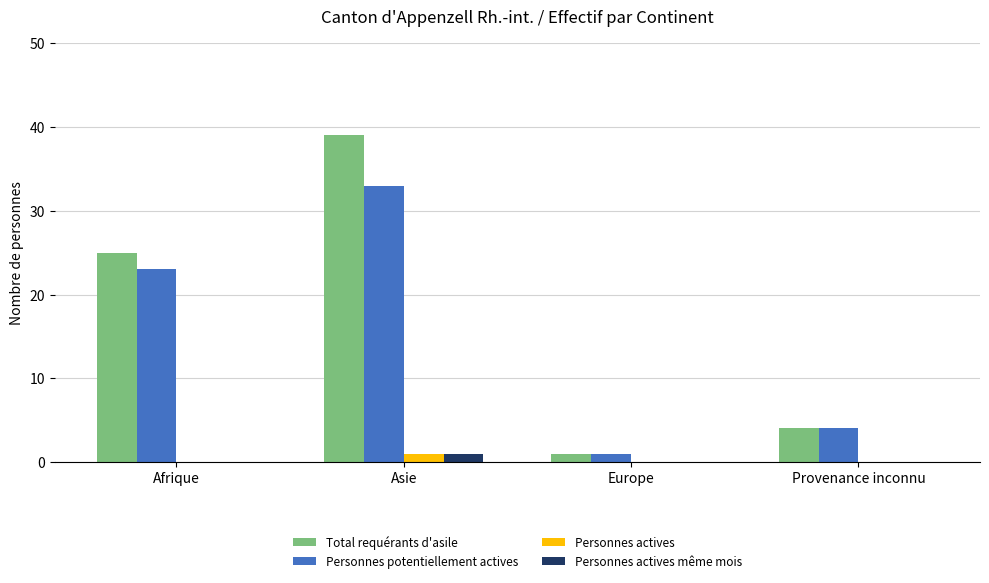

How many groups of bars are there?

4